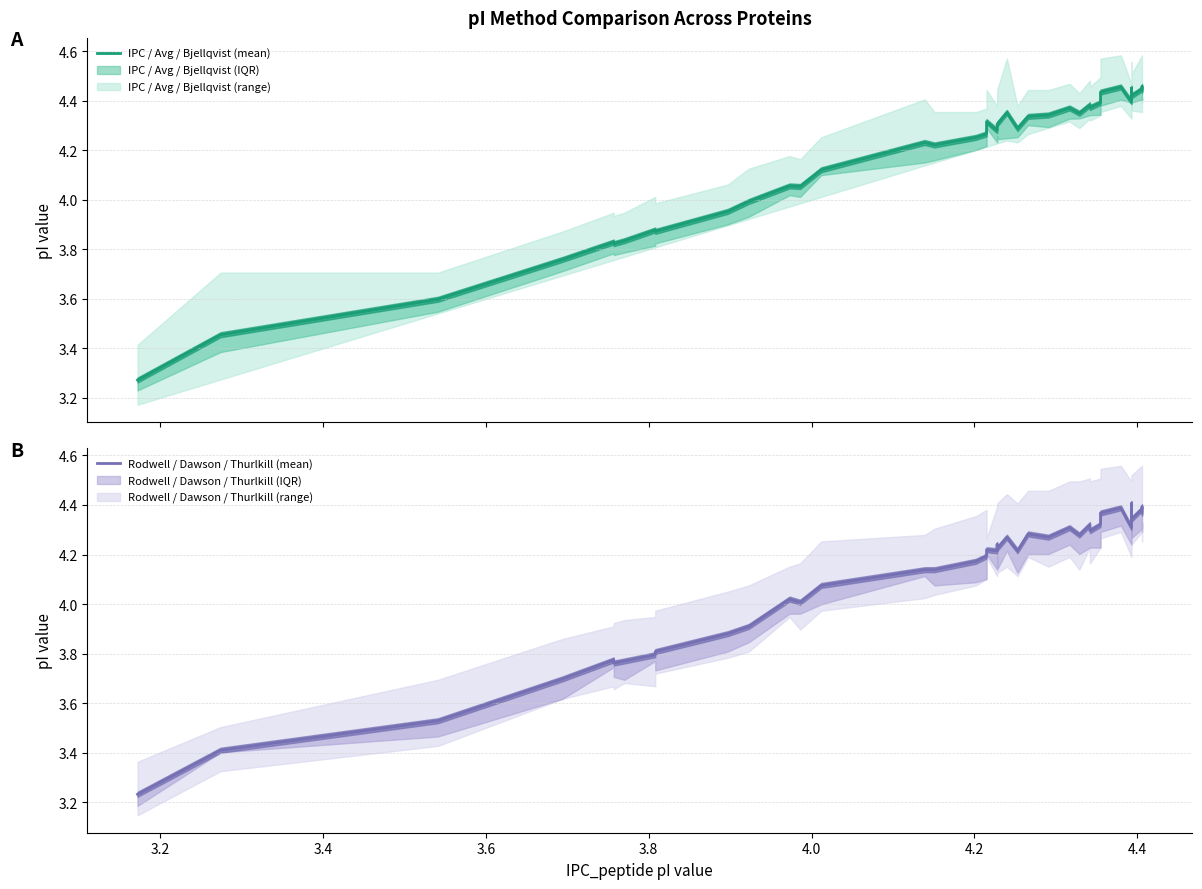

Does the chart have visible grid lines?

Yes